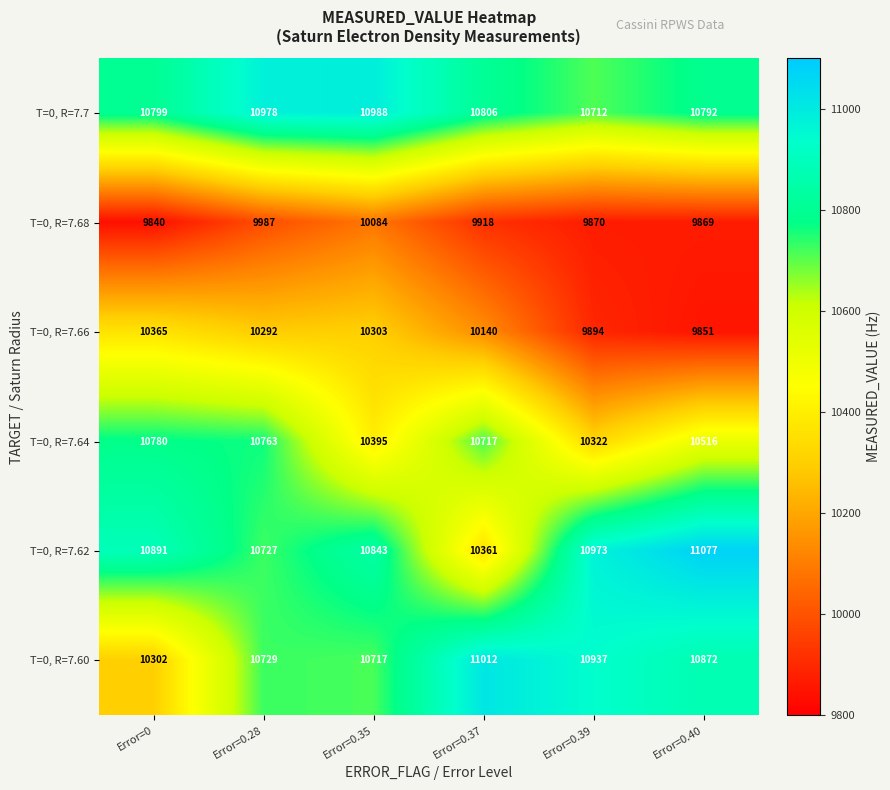

Which label corresponds to the smallest value in the chart?

Error=0